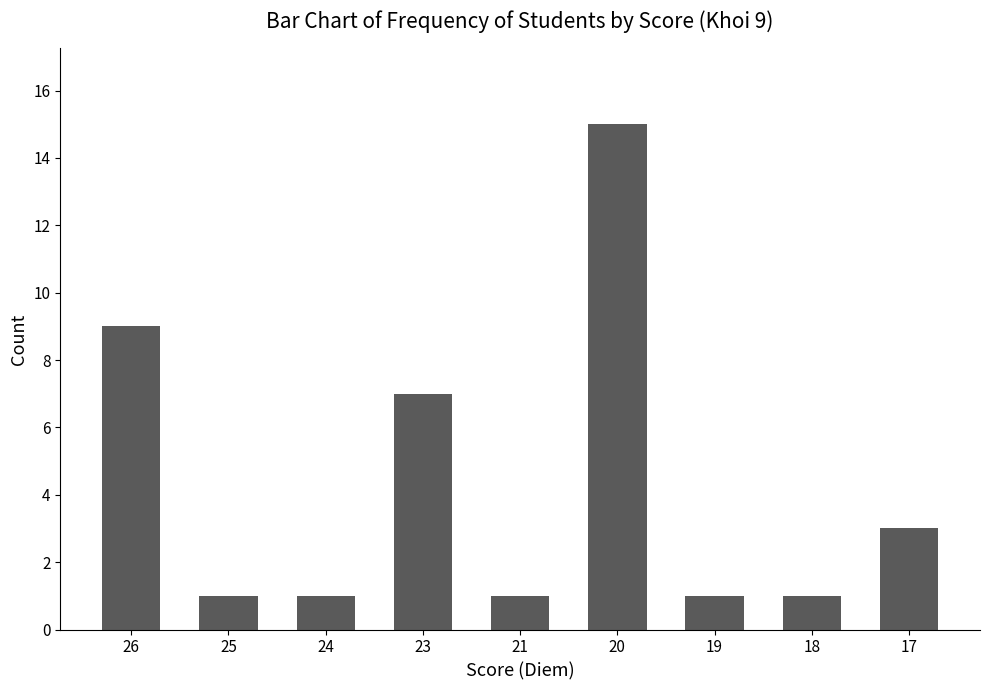

Are the bars horizontal?

No